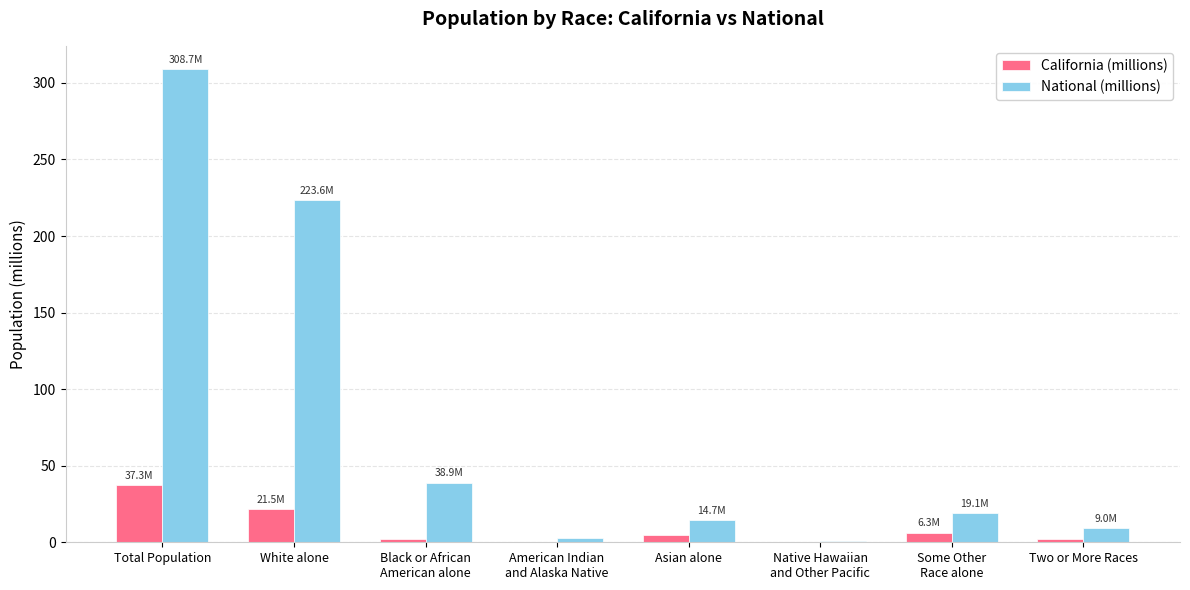

Between Total Population and Two or More Races, which series saw the biggest shift?

National (millions)